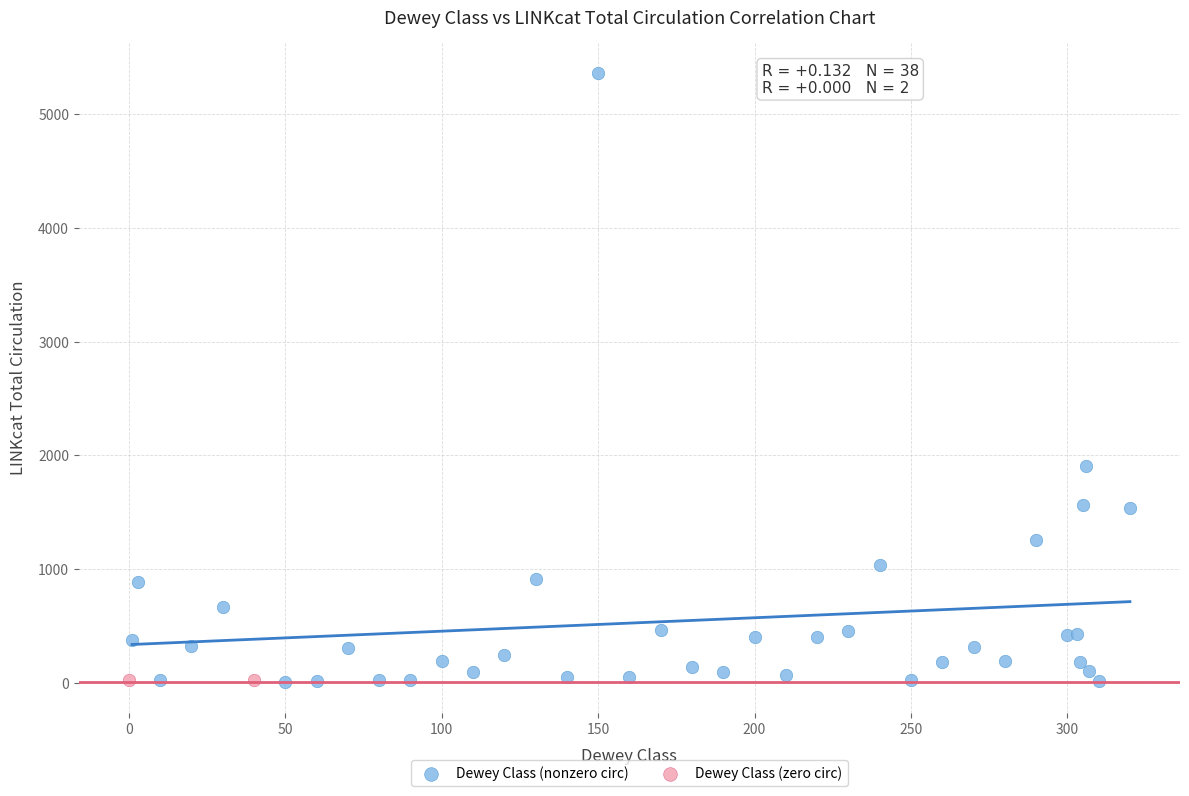

What are all the series names shown in the legend?

Dewey Class (nonzero circ), Dewey Class (zero circ)